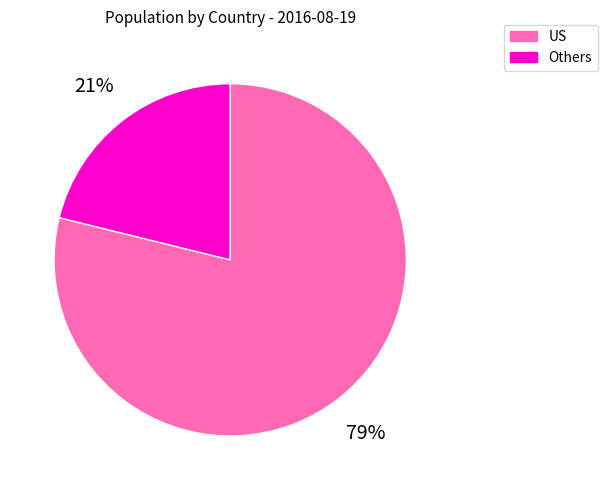

To the nearest percent, what is the difference between the largest and smallest slice percentages?

58%